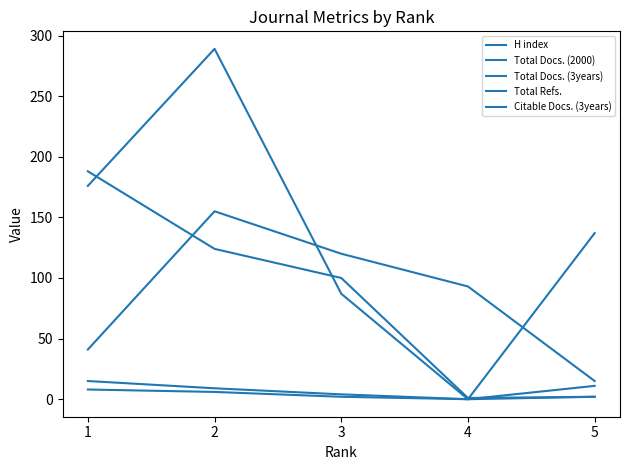

Between 3 and 4, which is larger?

3